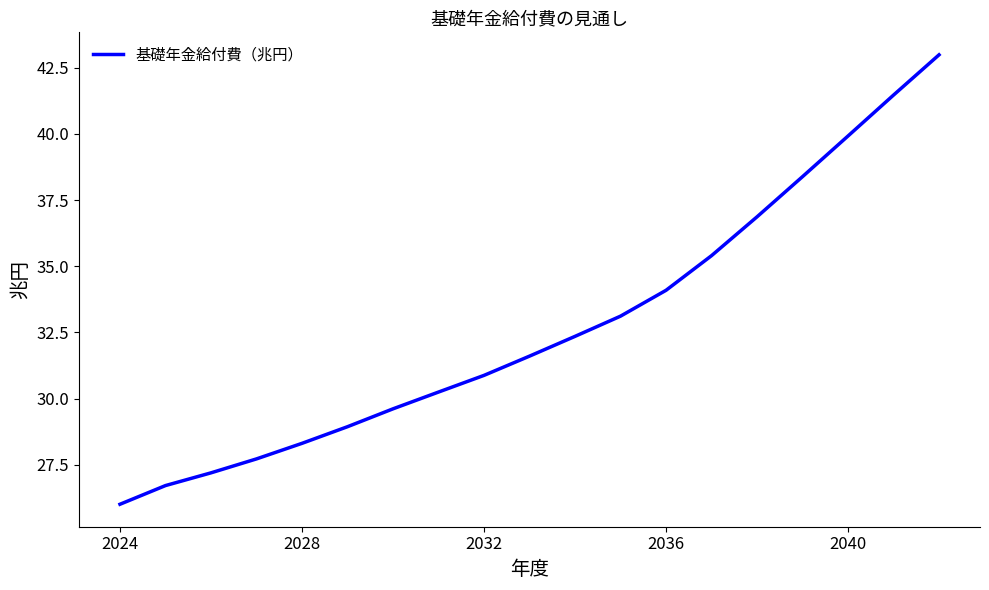

Reading left to right, list all the values displayed in this chart.

26.0	26.7	27.2	27.7	28.3	28.9	29.6	30.2	30.9	31.6	32.4	33.1	34.1	35.4	36.9	38.4	39.9	41.5	43.0